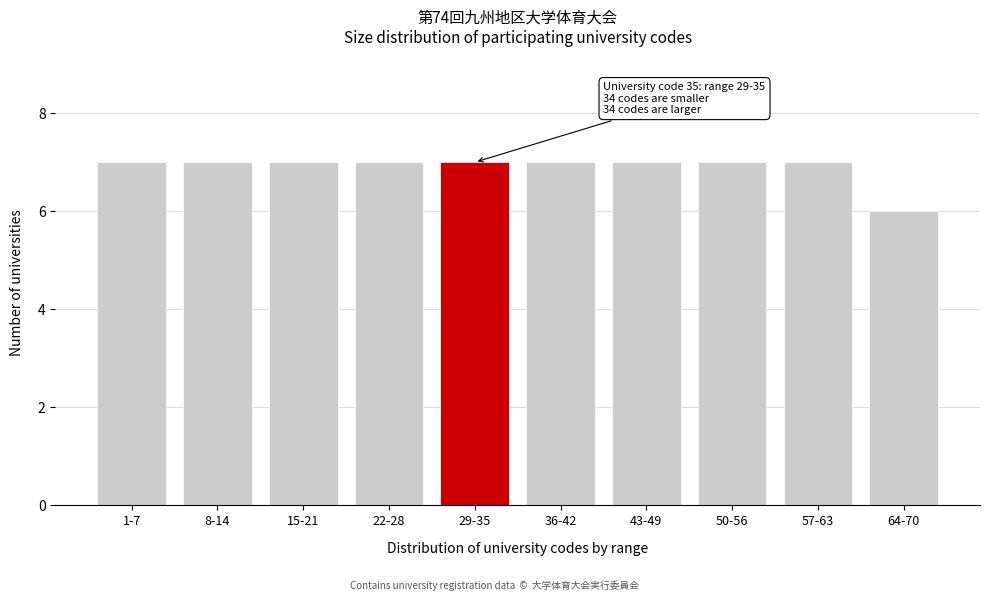

Reading right to left, list all the values displayed in this chart.

64-70=6	57-63=7	50-56=7	43-49=7	36-42=7	29-35=7	22-28=7	15-21=7	8-14=7	1-7=7